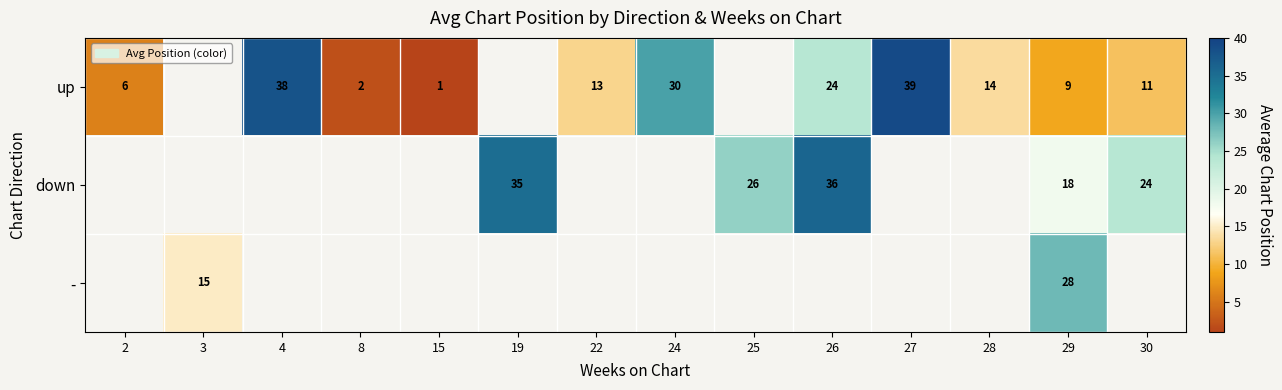

True or false: down has a value of 10 at 25.

False